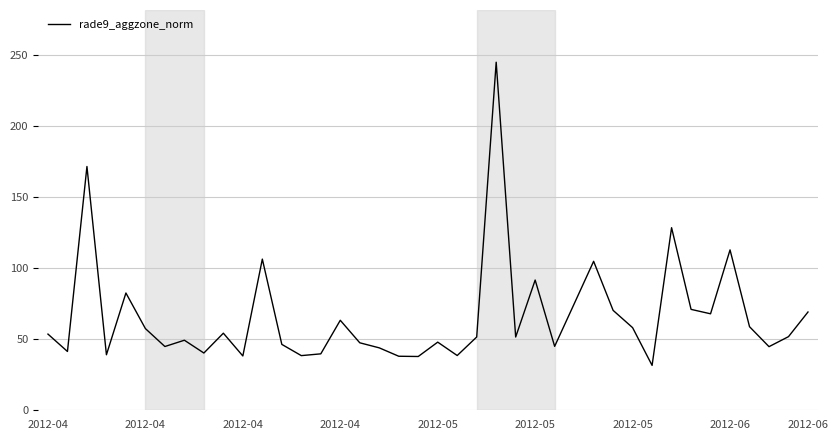

What is the smallest value displayed?

31.6